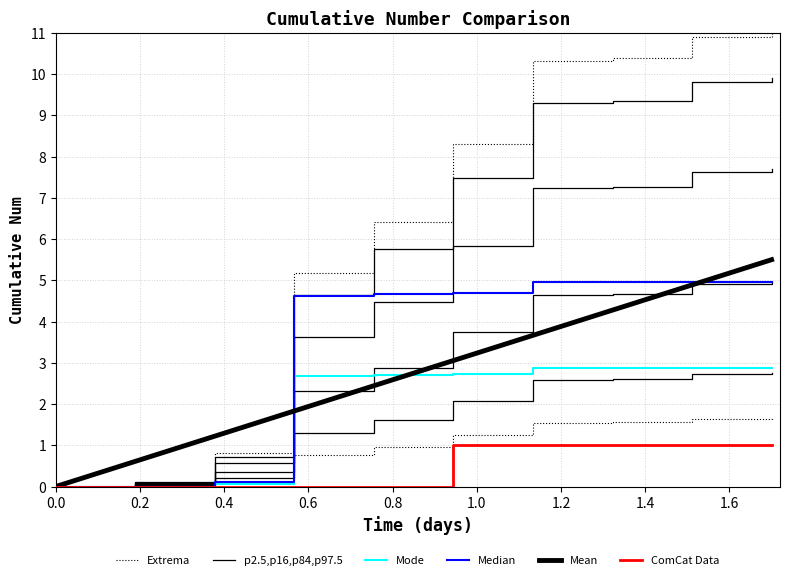

Between −0.2 and 0.4, which is larger?

0.4